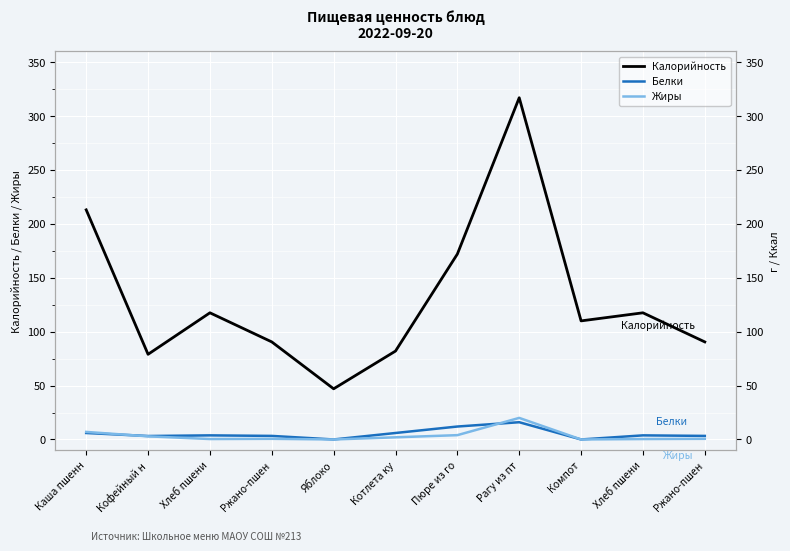

At how many categories does at least one series exceed 217?

1